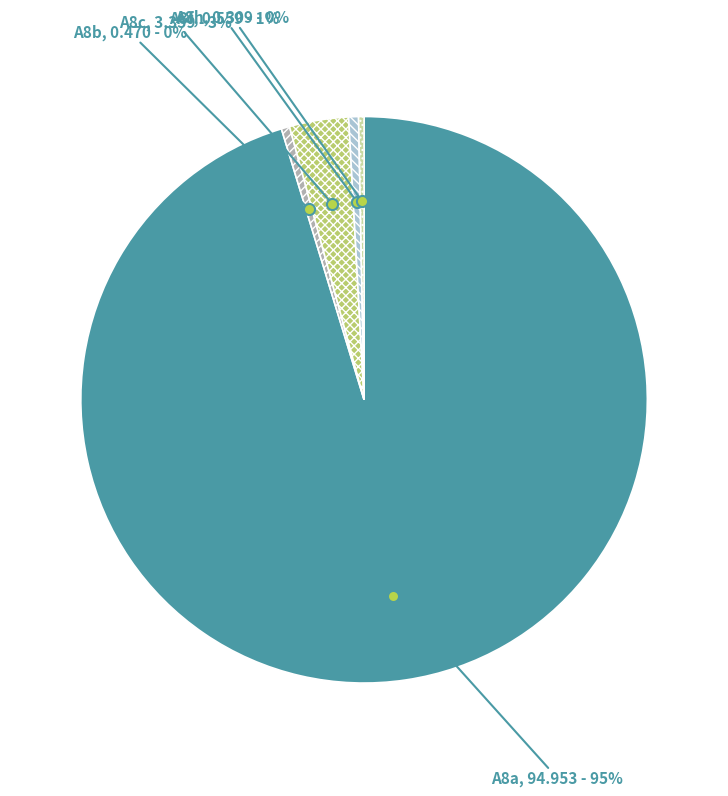

Between A8a and A8b, which is larger?

A8a